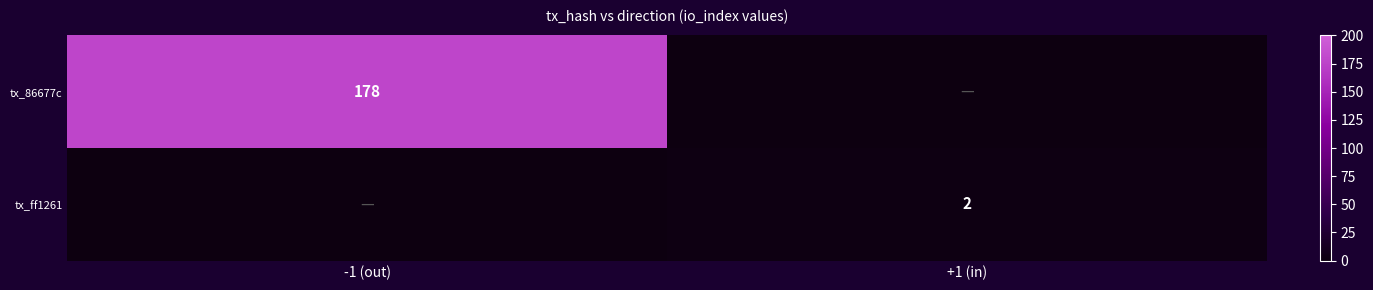

The tx_86677c series shows 258 at -1 (out). True or false?

False